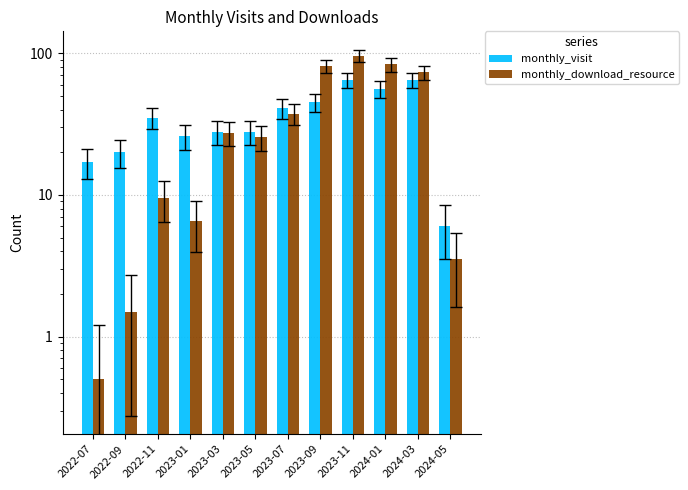

The monthly_visit series shows 16.4 at 2022-11. True or false?

False